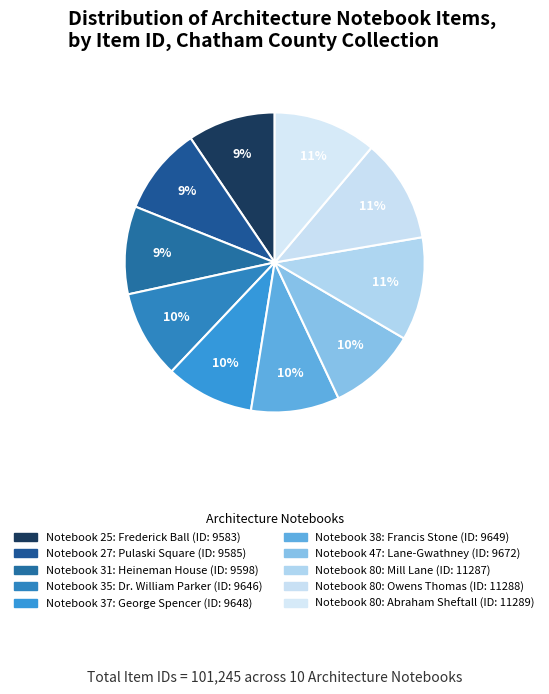

Rank the categories by value from highest to lowest.

Notebook 80:
Abraham Sheftall, Notebook 80:
Owens Thomas, Notebook 80:
Mill Lane, Notebook 47:
Lane-Gwathney, Notebook 38:
Francis Stone, Notebook 37:
George Spencer, Notebook 35:
Dr. William Parker, Notebook 31:
Heineman House, Notebook 27:
Pulaski Square, Notebook 25:
Frederick Ball